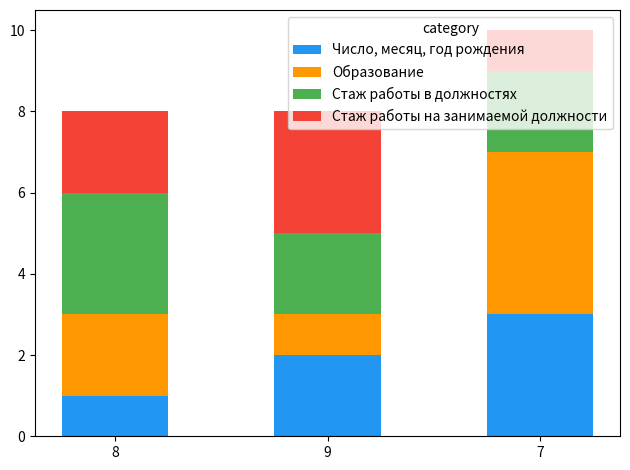

List the labels in order of Число, месяц, год рождения value, largest first.

7, 9, 8